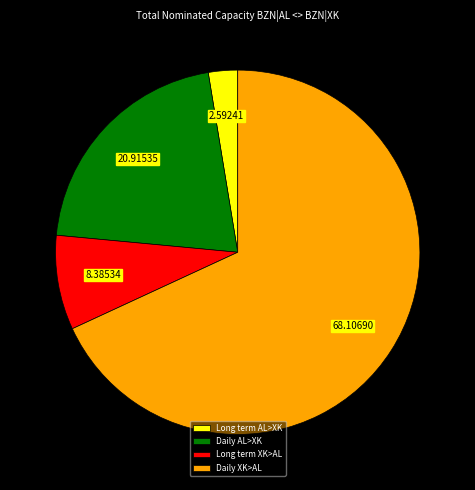

How many slices are in this pie chart?

4